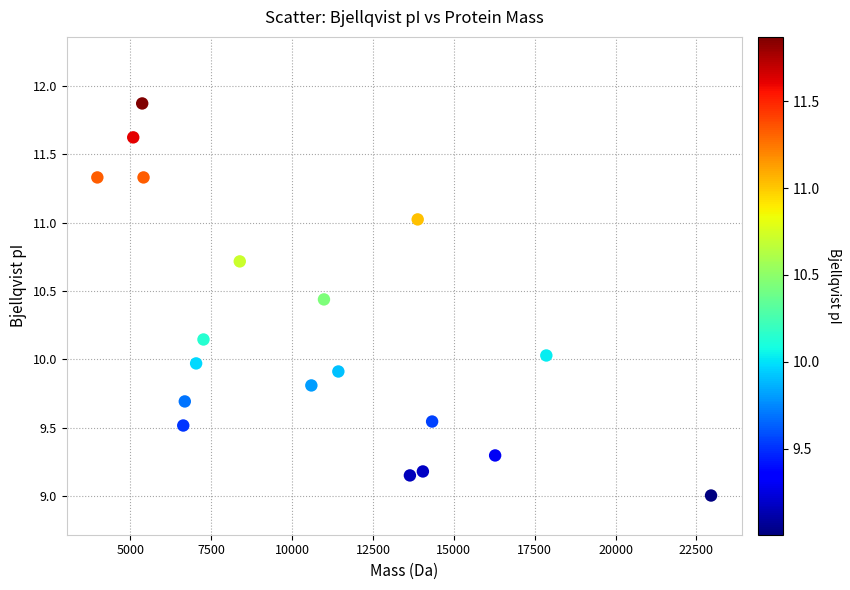

What is the range of Y values (max minus min)?

2.9